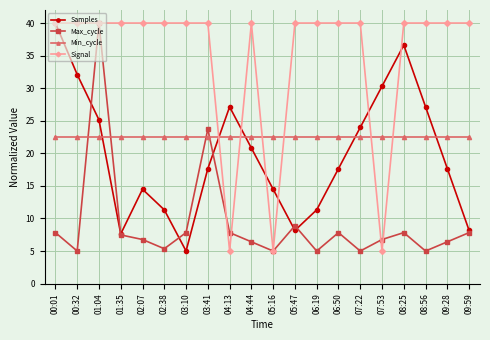

How many lines are shown in the chart?

4